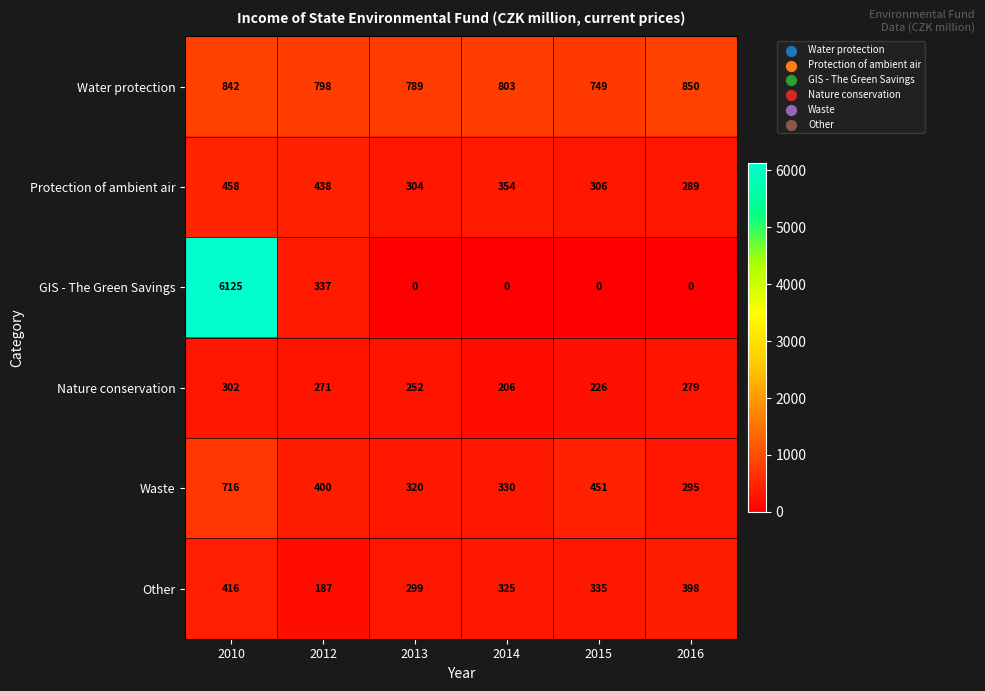

What is the spread (max minus min) of values at 2010?

5823